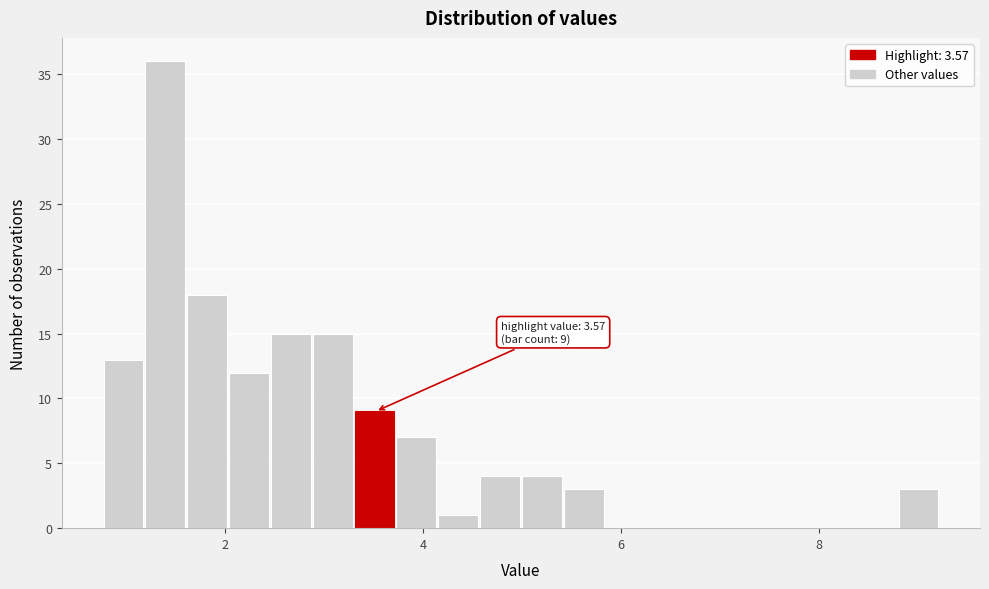

Read against the x-axis, roughly where is the centre of the tallest bar?

1.4